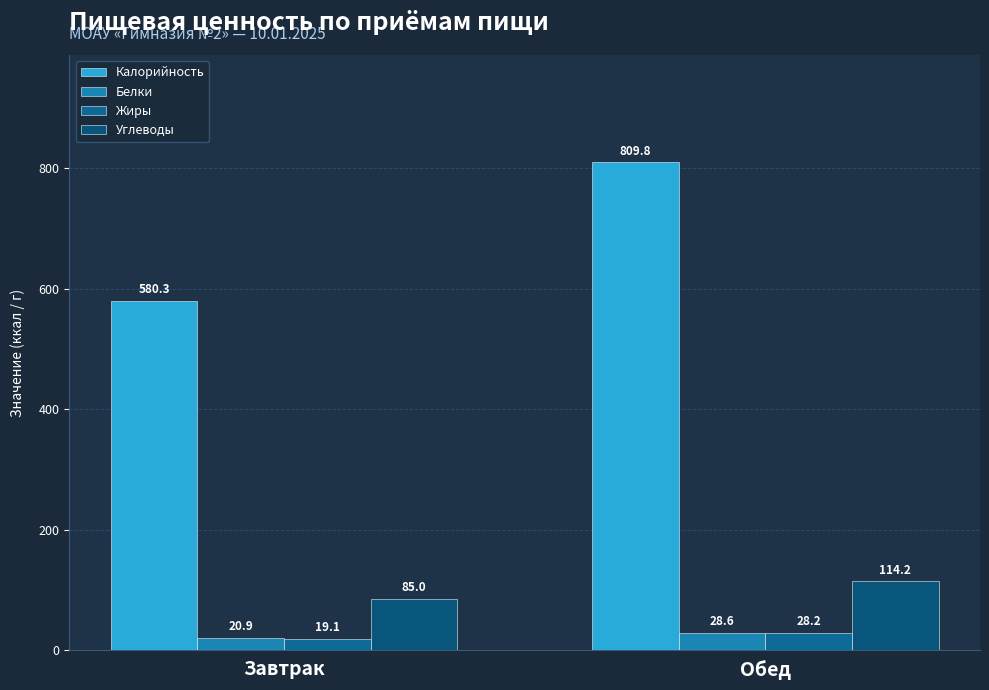

Rank the categories by Жиры value from highest to lowest.

Обед, Завтрак